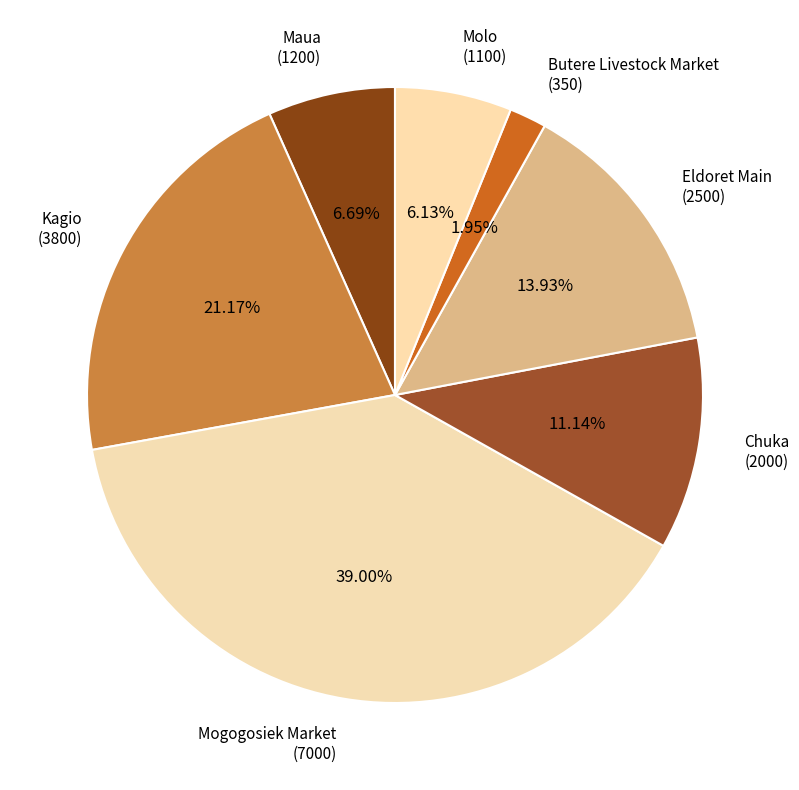

How many slices are in this pie chart?

7